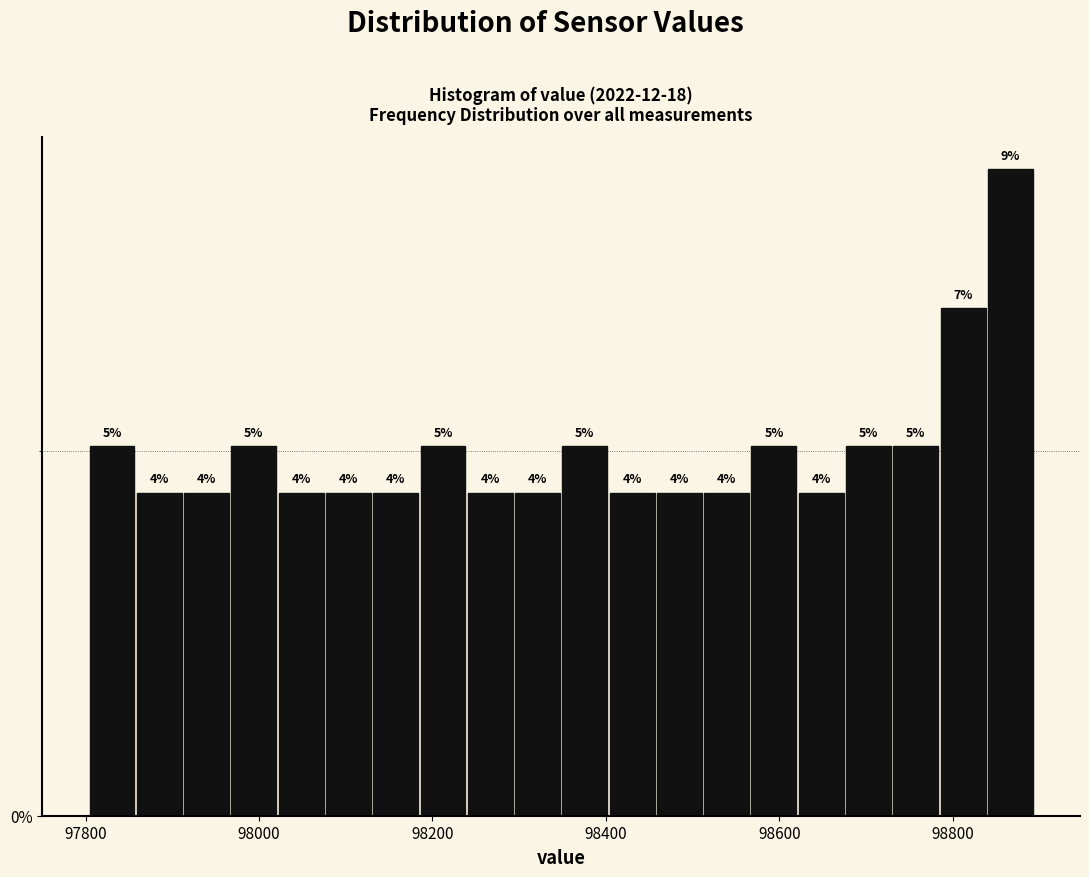

Read against the x-axis, roughly where is the centre of the tallest bar?

98860